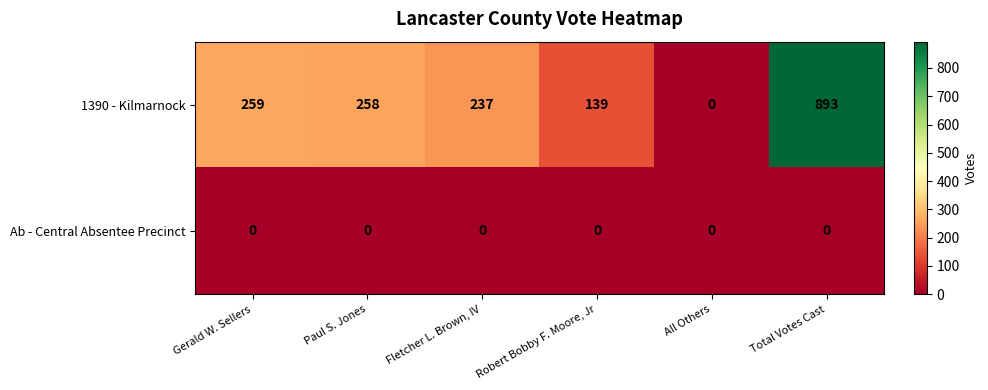

Where is 1390 - Kilmarnock nearest to the value 446?

Gerald W. Sellers